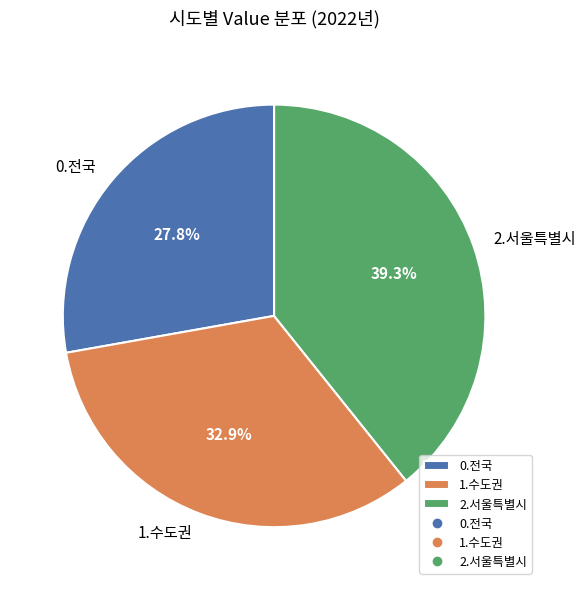

How many segments does this pie chart have?

3